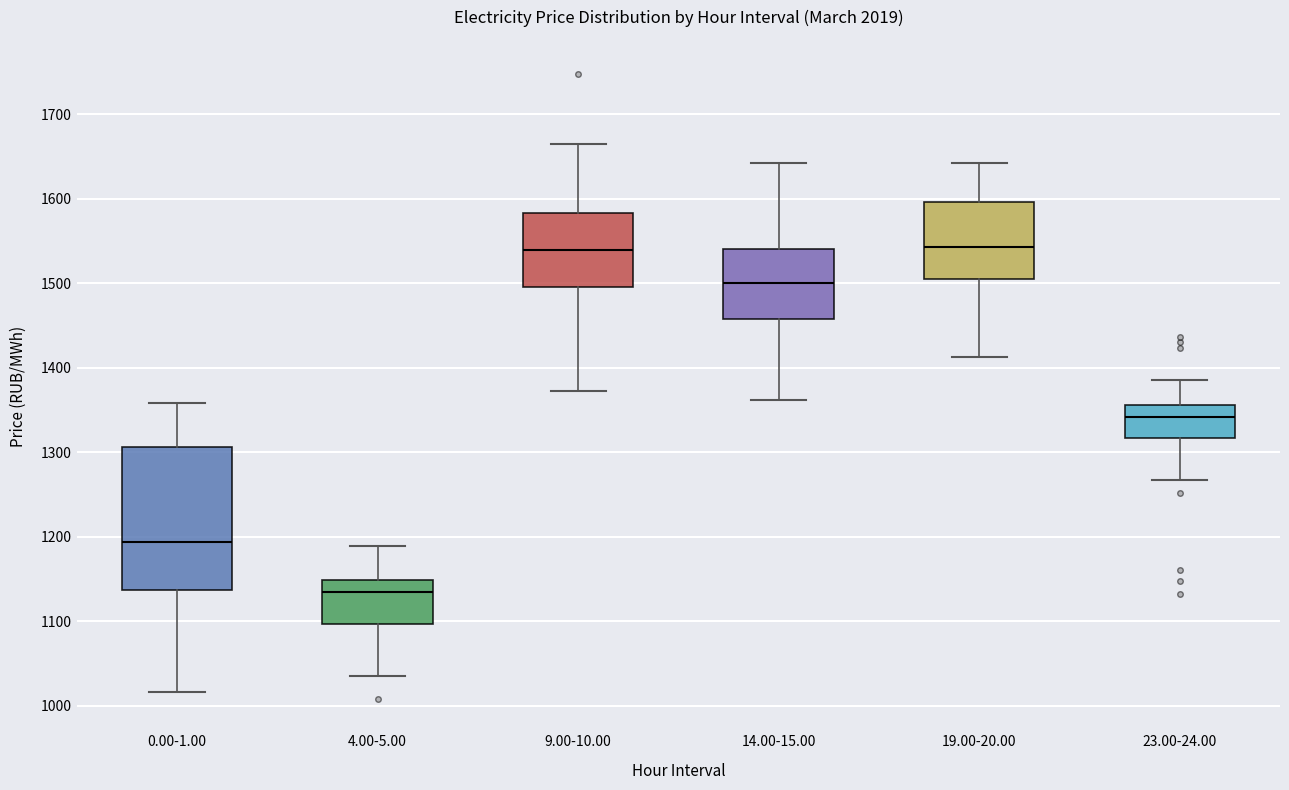

Where does the median line of the box for 9.00-10.00 sit on the y-axis? The values are not printed on the chart, so give them approximately, as read against the axis.

1540